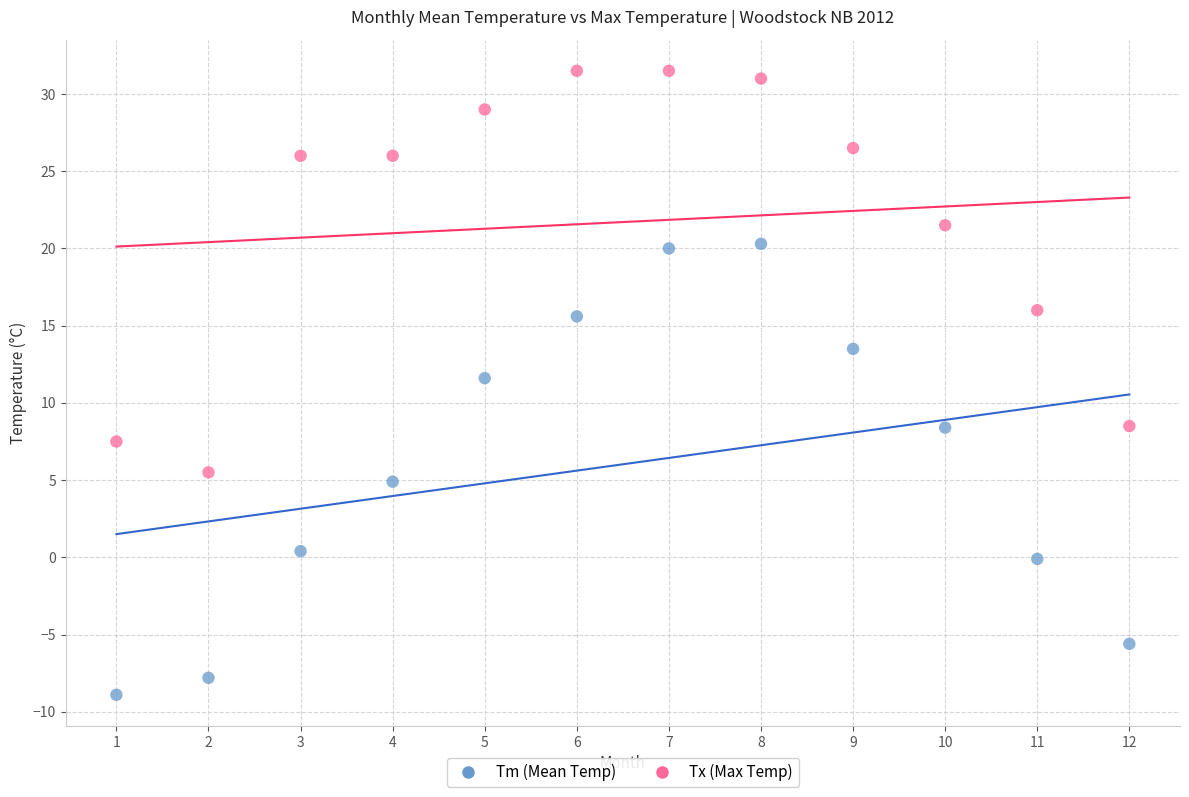

What are all the series names shown in the legend?

Tm (Mean Temp), Tx (Max Temp)